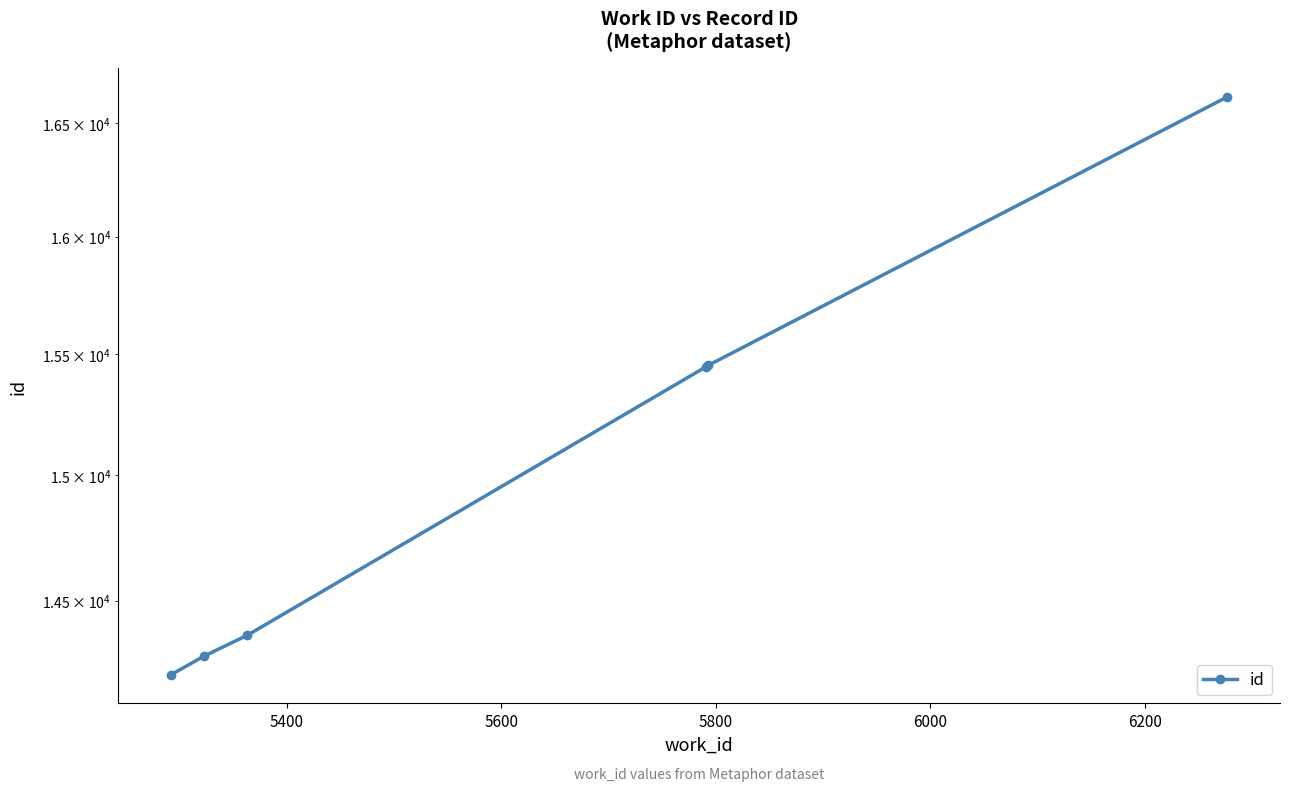

How many data points are above 15447?

2